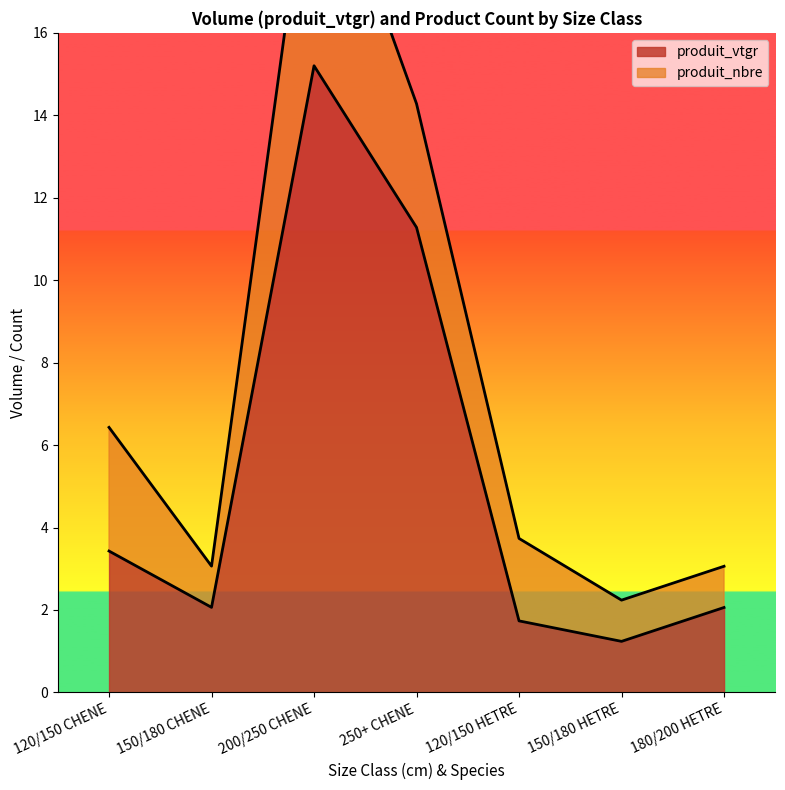

What is the change in value from 120/150 HETRE to 150/180 HETRE?

-0.5